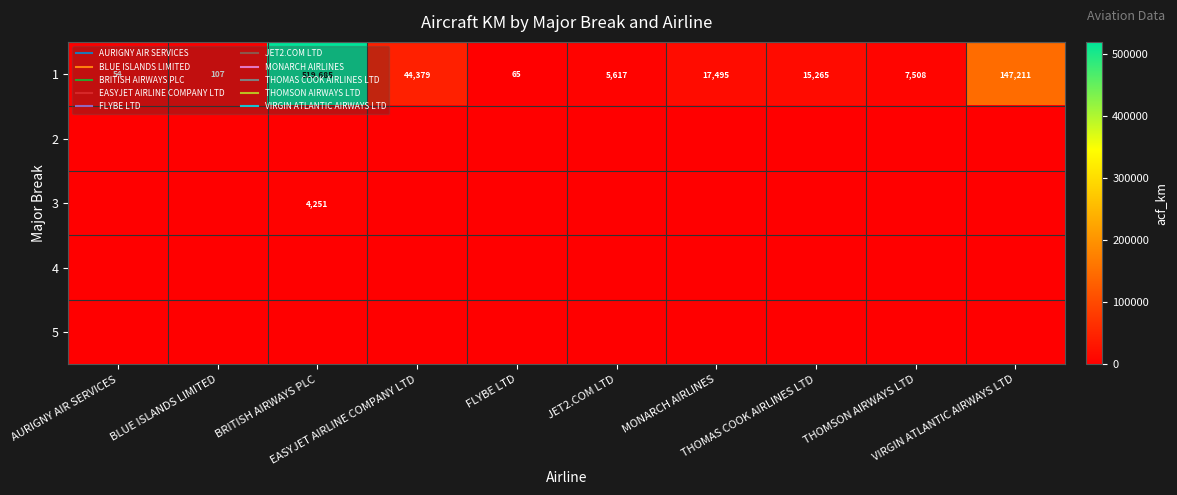

At which category is the sum across all series the highest?

BRITISH AIRWAYS PLC